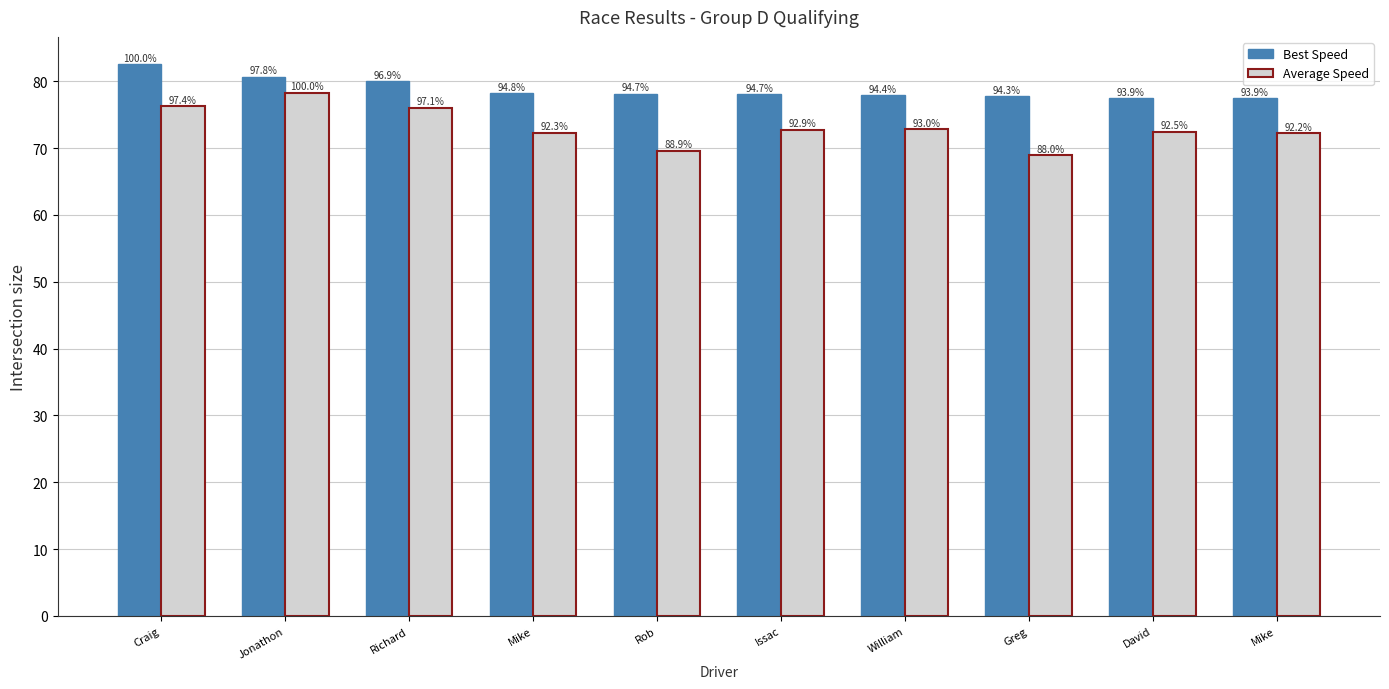

Rank the series by their average value, from lowest to highest.

Average Speed, Best Speed